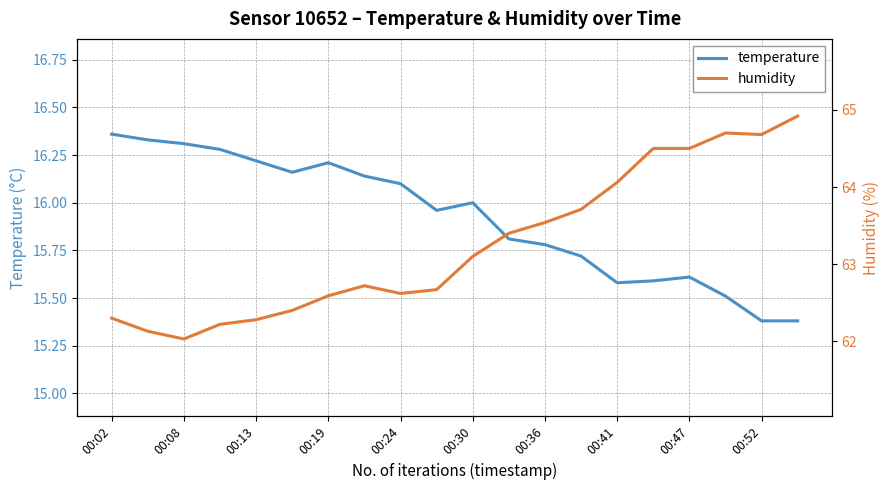

True or false: humidity and temperature cross at least once.

False